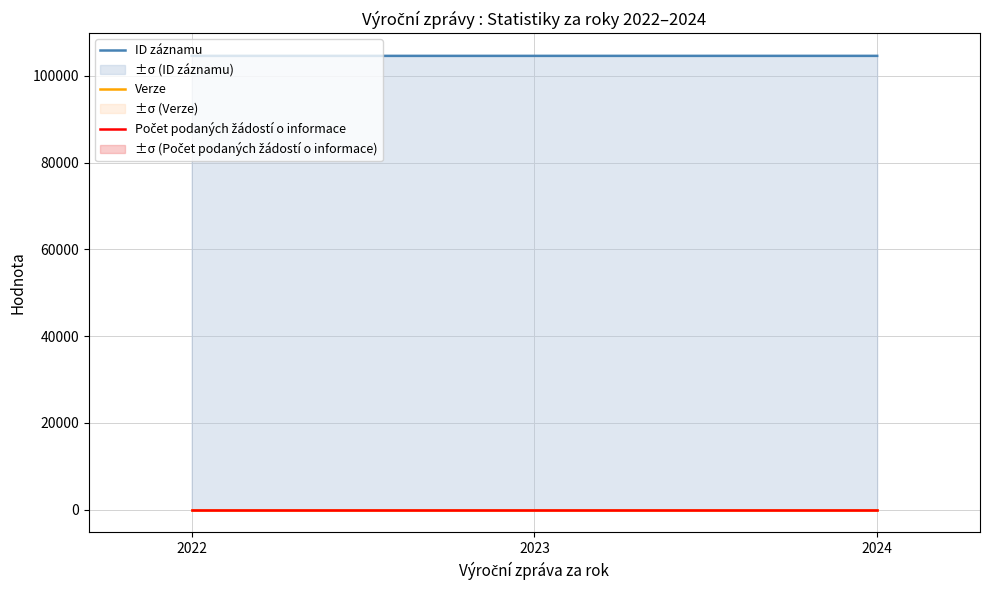

Which category has the lowest value across all series?

2022